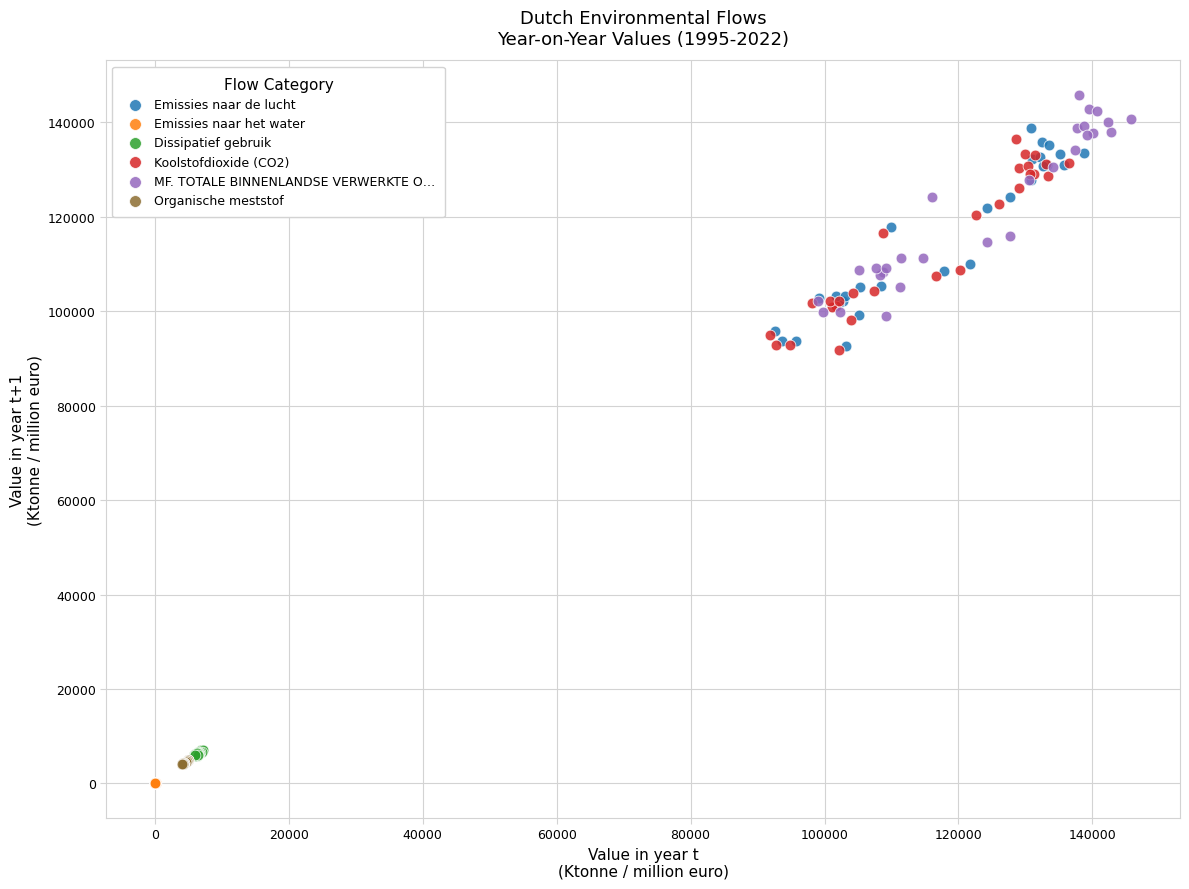

Which series has the widest spread of Y values?

MF. TOTALE BINNENLANDSE VERWERKTE O…